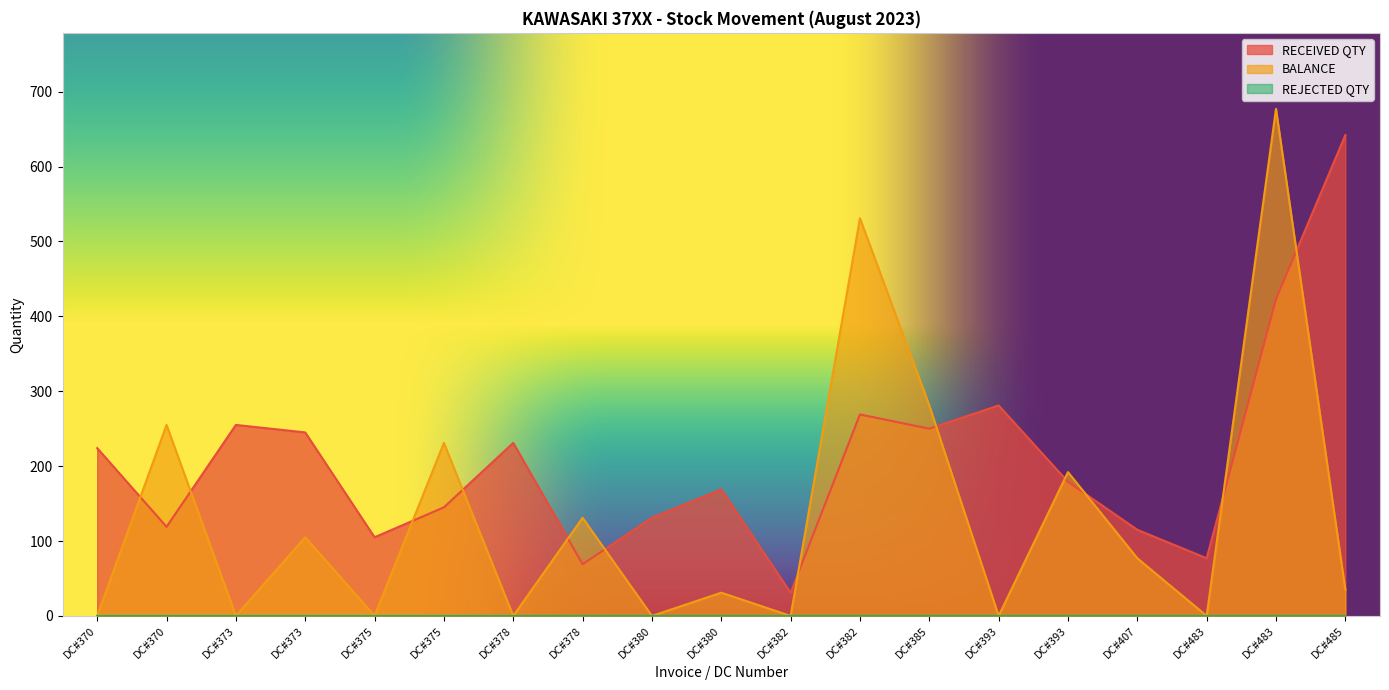

At how many categories does at least one series exceed 2?

19